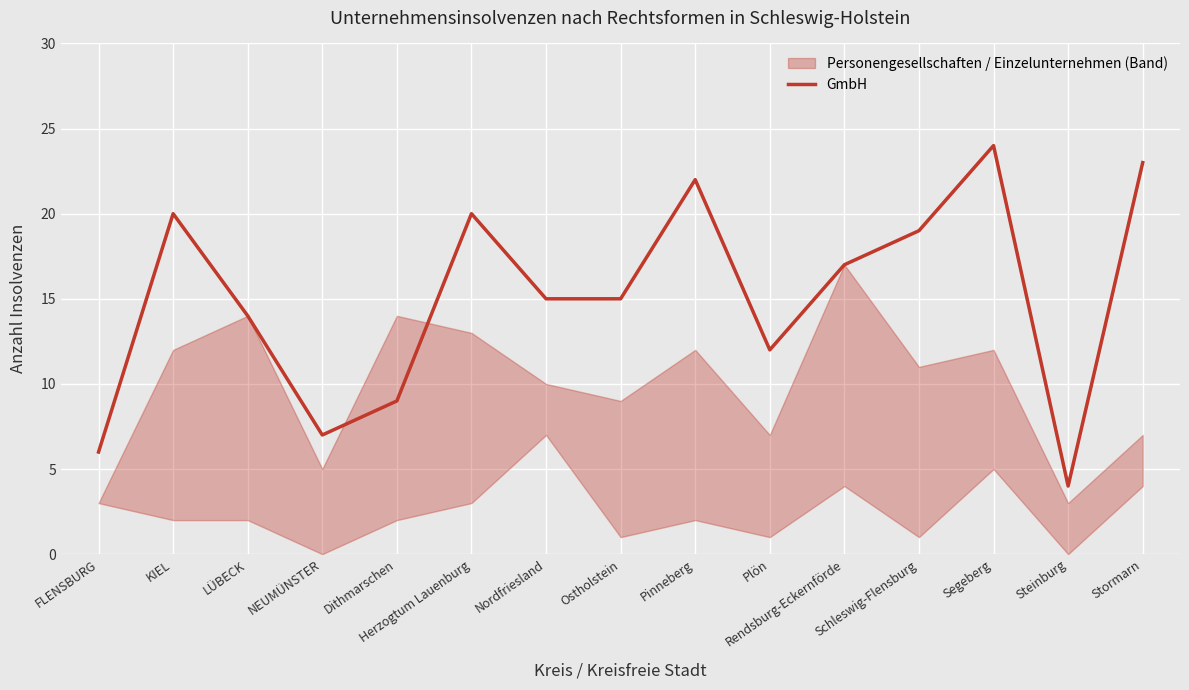

Reading right to left, list all the values displayed in this chart.

23	4	24	19	17	12	22	15	15	20	9	7	14	20	6